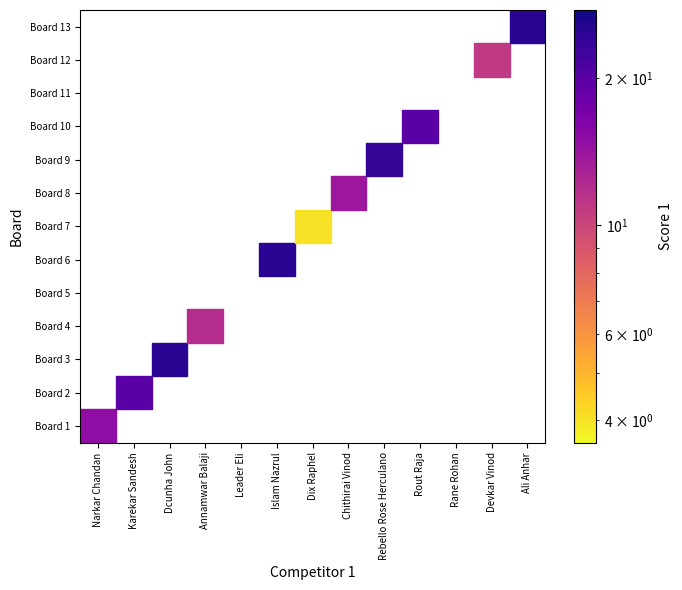

The value of Annamwar Balaji at 8 is 0. True or false?

True